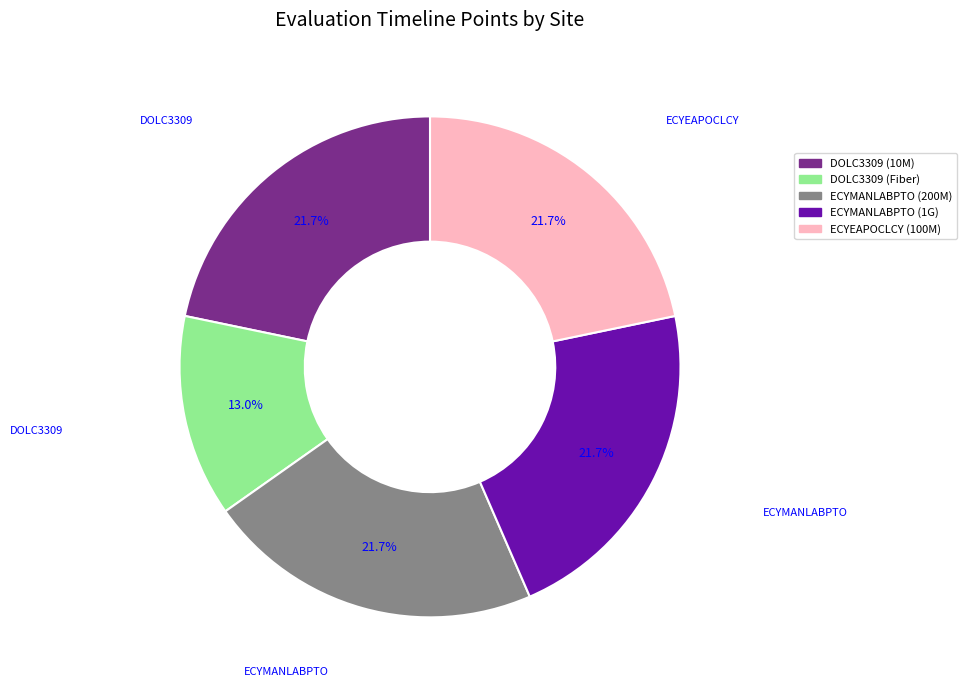

Does ECYMANLABPTO (1G) account for over 50% of the chart?

No